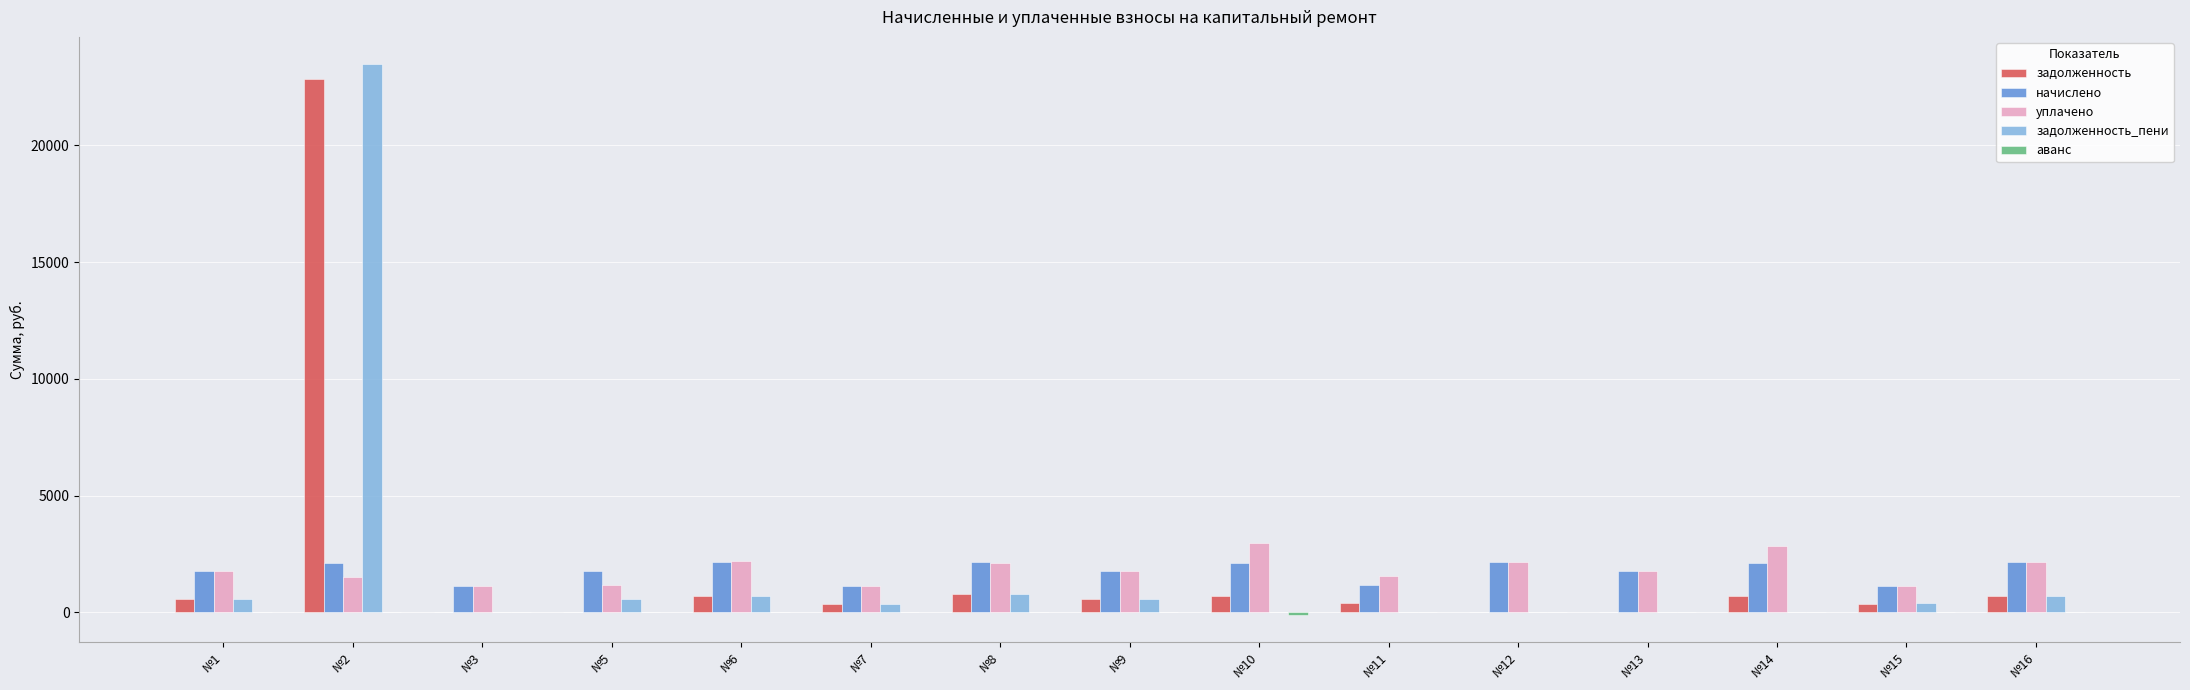

What is the maximum value for задолженность?

22851.5